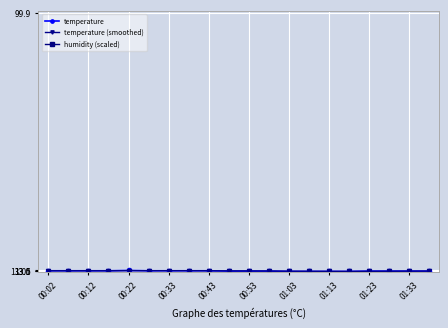

What is the difference between the temperature values at 01:23 and 00:43?

0.1